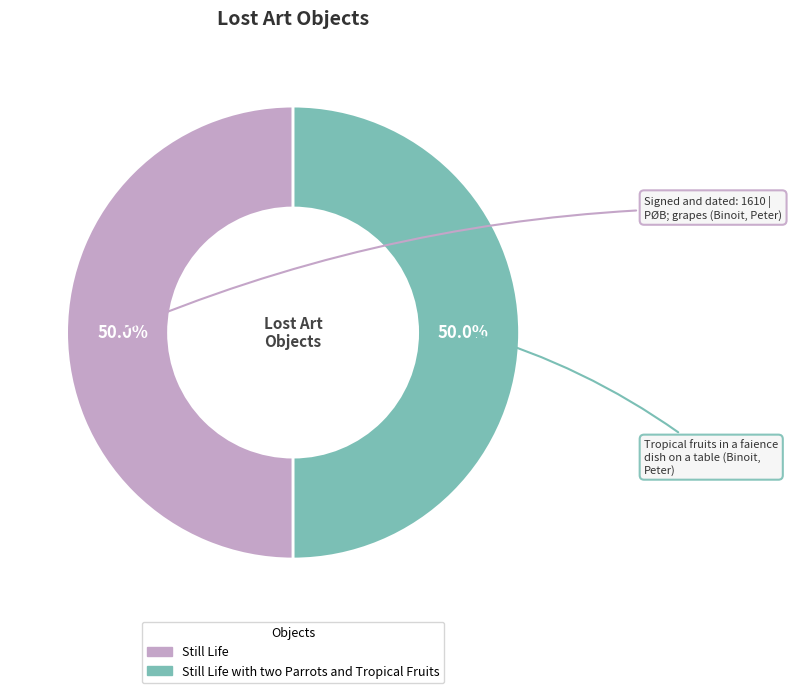

Approximately how many times larger is the value at Still Life compared to Still Life with two Parrots and Tropical Fruits?

1.0